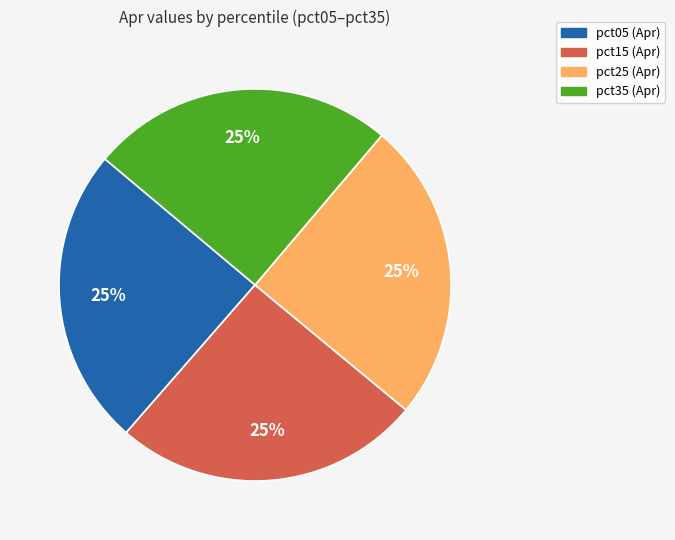

To the nearest percent, what is the average slice percentage?

25%